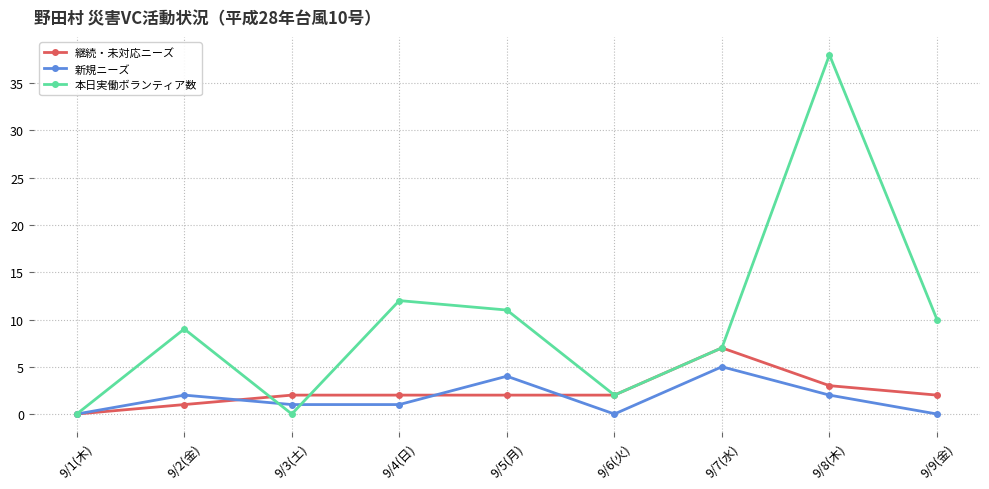

What is the approximate value of 継続・未対応ニーズ at 9/3(土)?

2